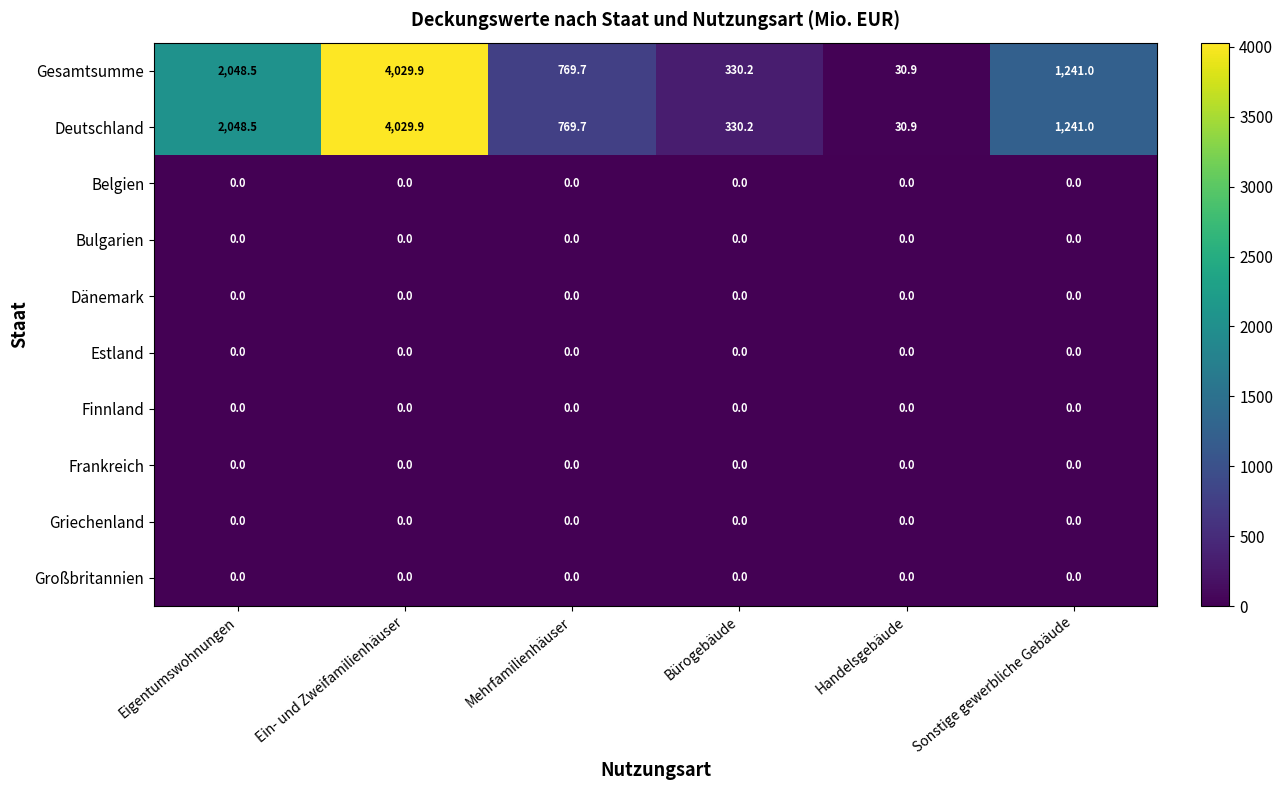

What is the difference between the maximum and minimum values in the Deutschland series?

3999.0